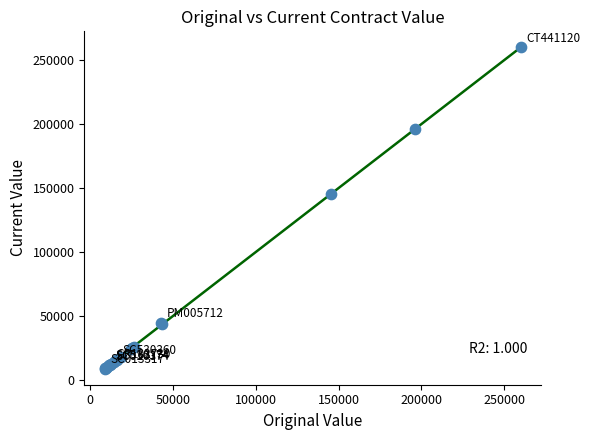

What Y value in the scatter plot is closest to 134450?

145622.0